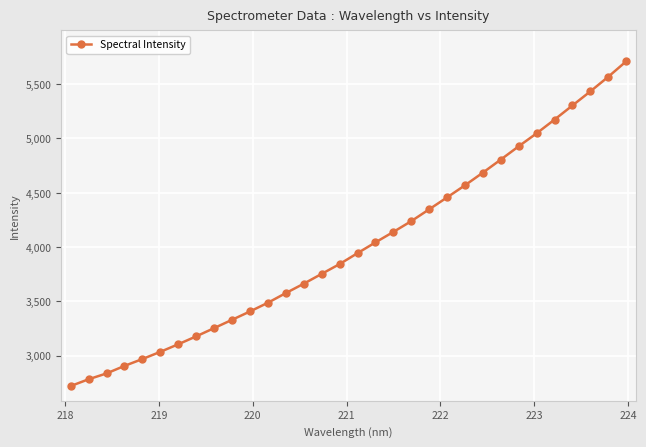

What is the average value?

4007.6